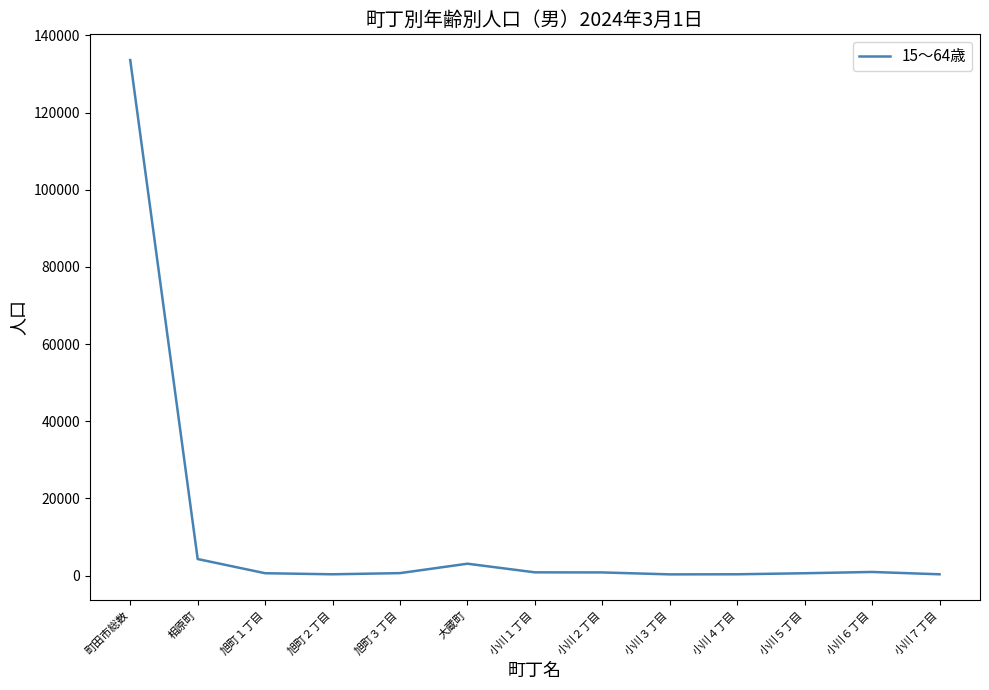

True or false: the data shows 4310 at 相原町.

True